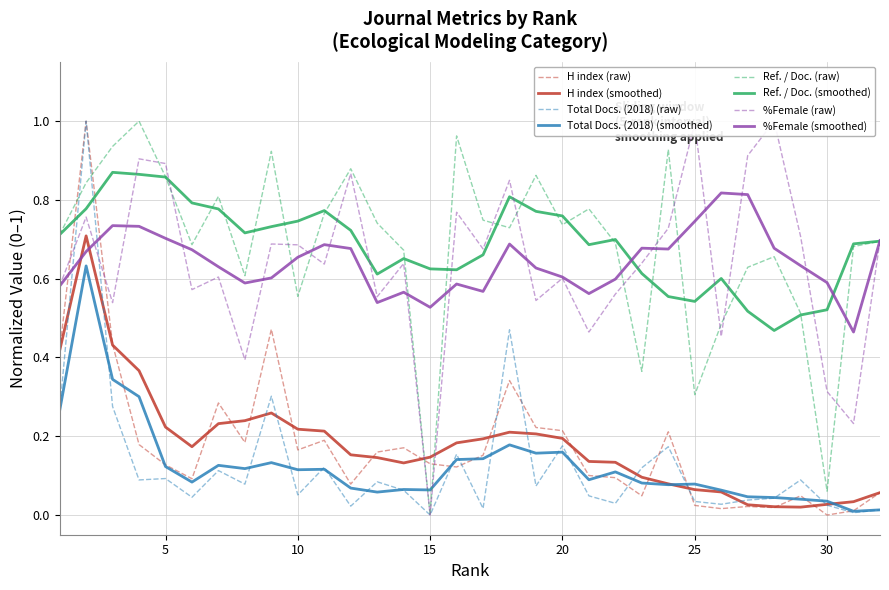

What is the difference between the %Female values at 14 and 26?

0.2